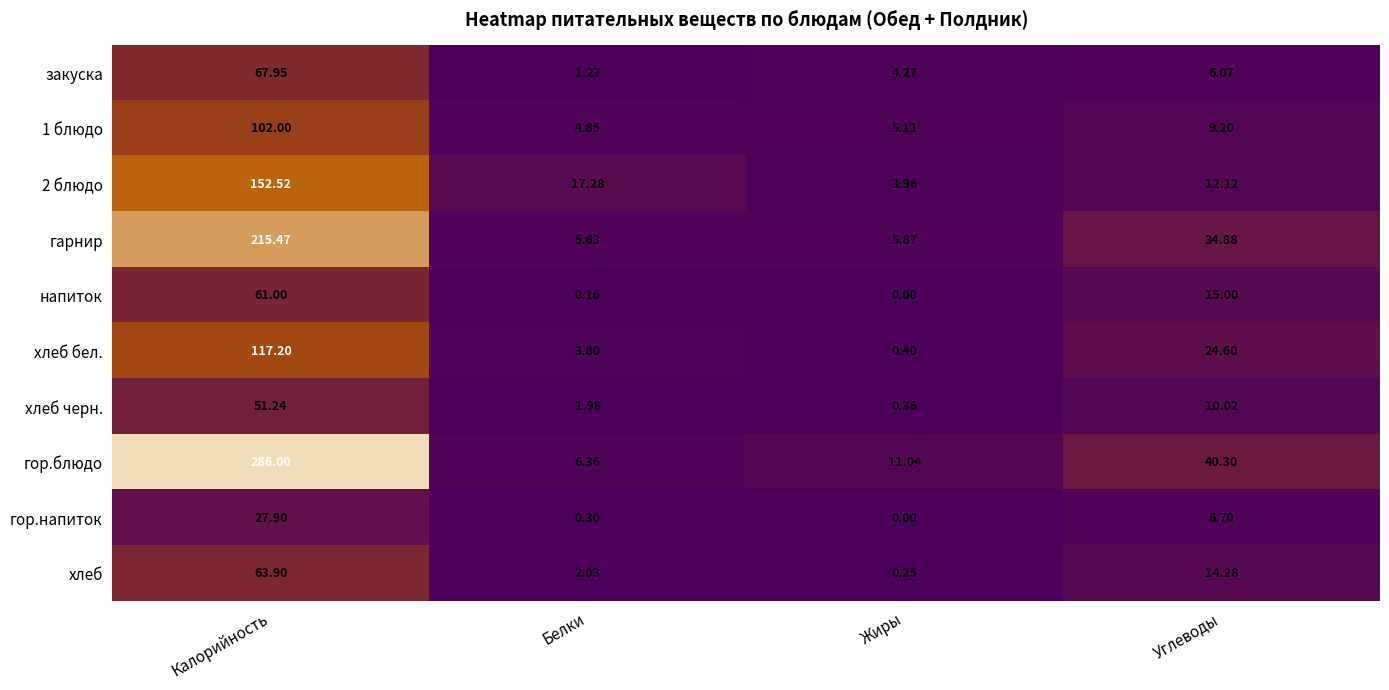

At which category is the sum across all series the highest?

Калорийность